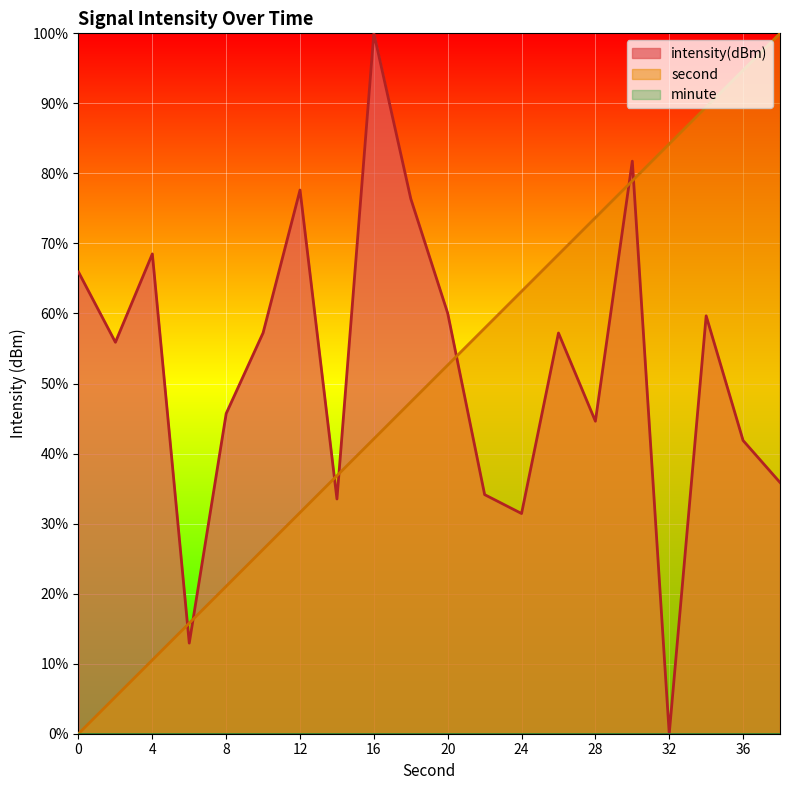

At which category does the chart reach its peak across all series?

16